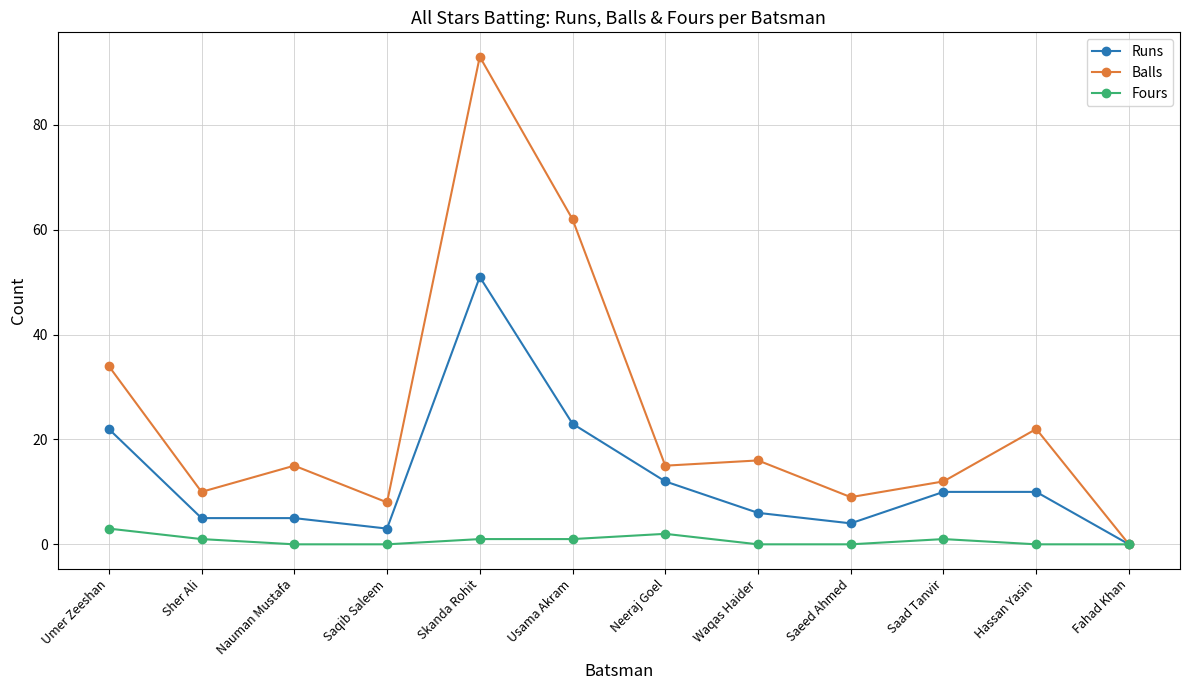

At which category is the sum across all series the highest?

Skanda Rohit